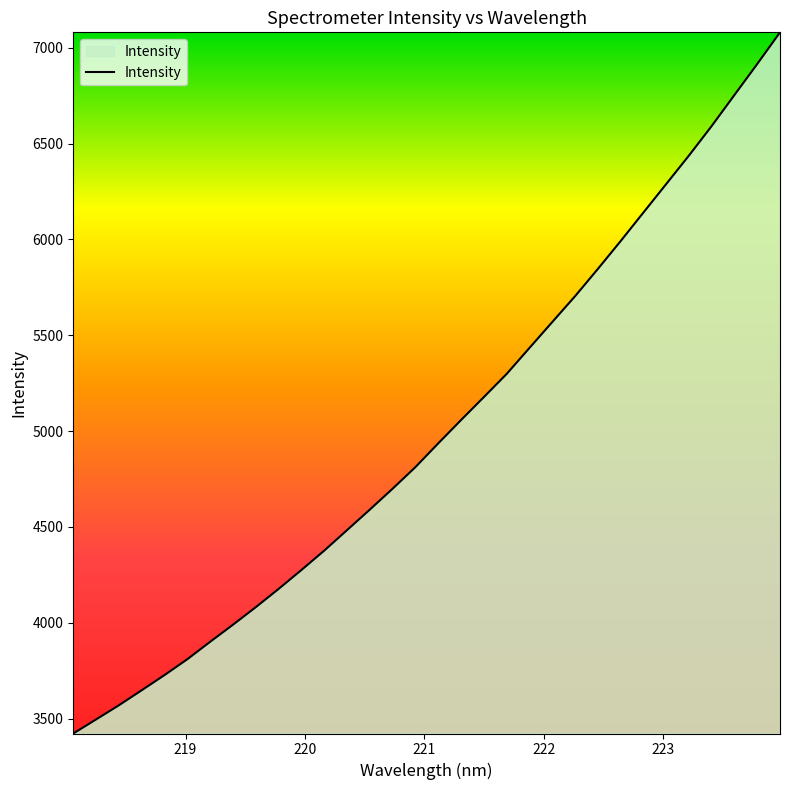

What is the average value?

5008.9